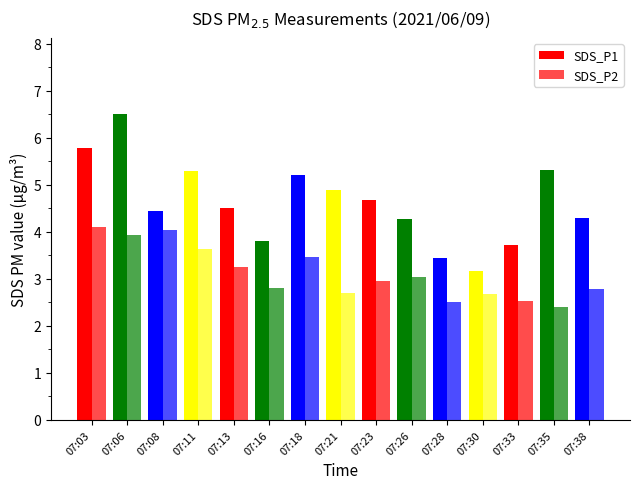

What is the total value across all series at 07:03?

9.9